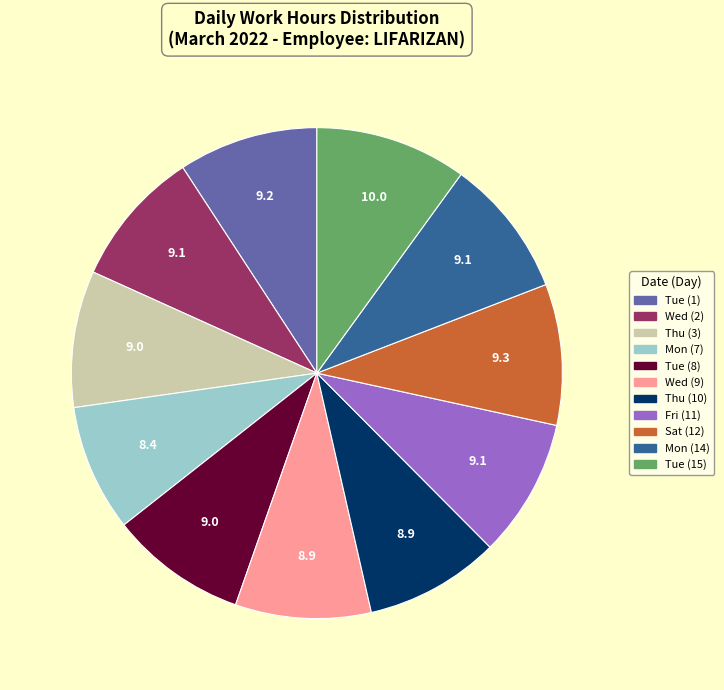

Which has a higher value, Wed (9) or Mon (7)?

Wed (9)